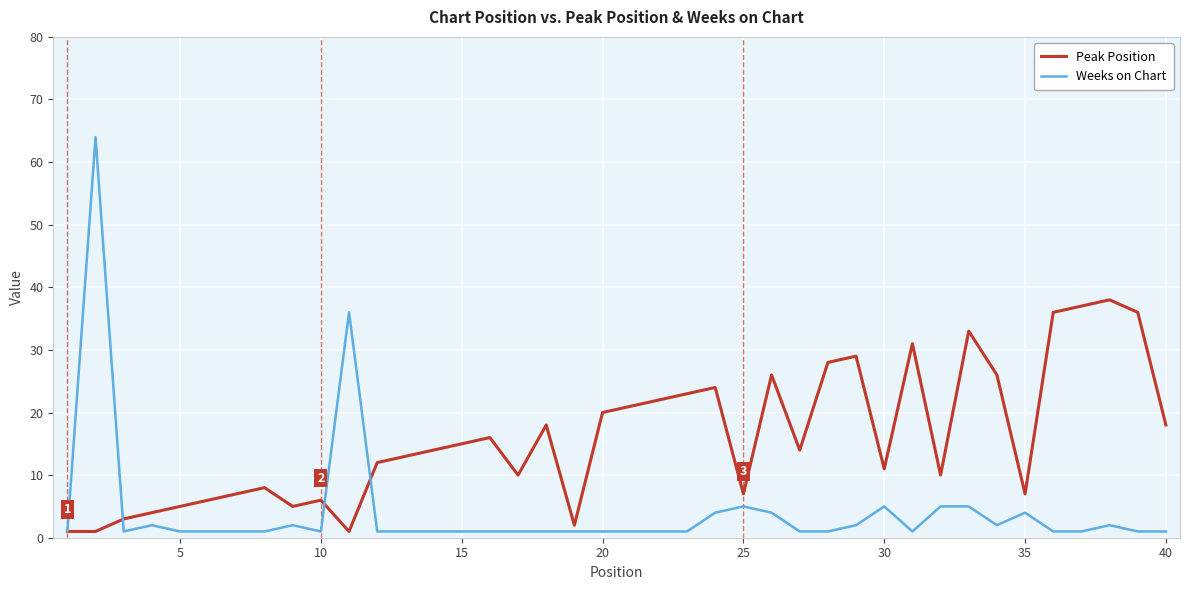

What is the difference between the second highest and minimum values in the Weeks on Chart series?

35